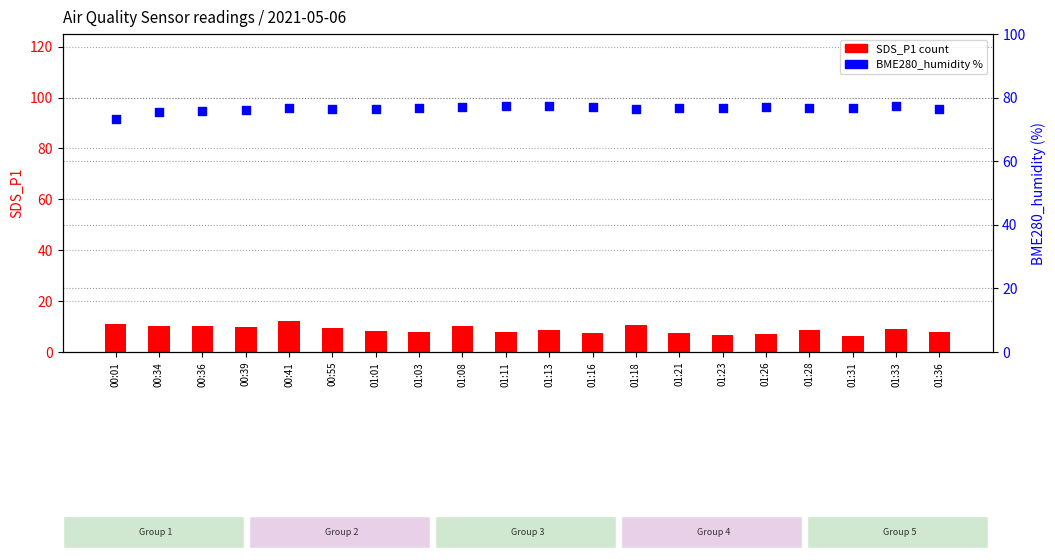

Is the value of SDS_P1 at 00:34 greater than the value of BME280_humidity at 01:03?

No